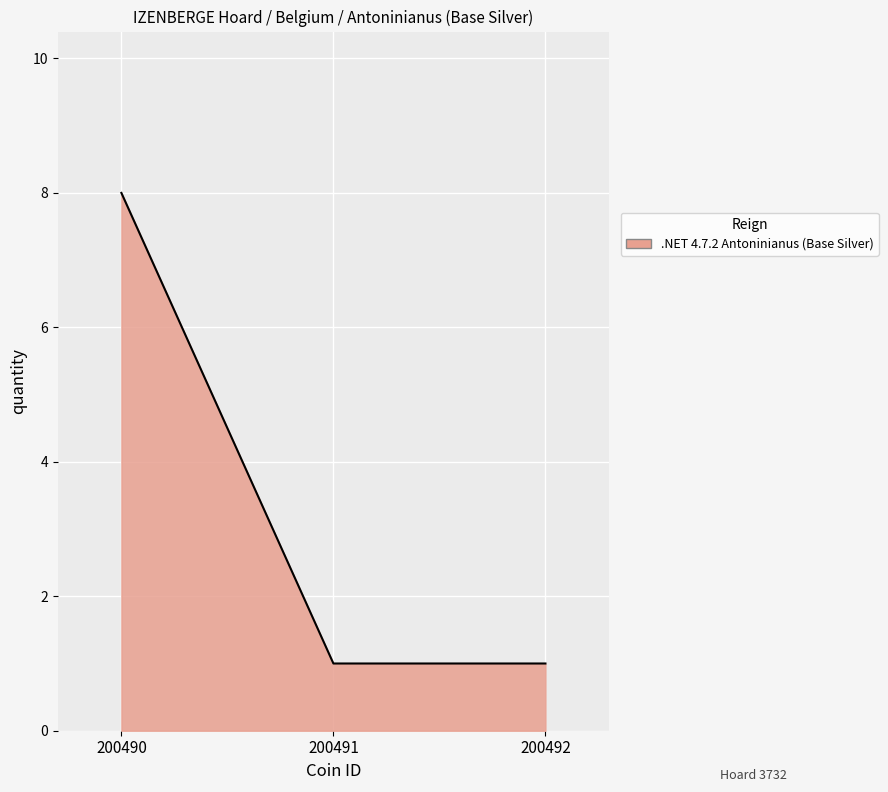

What value does the data have at 200490?

8